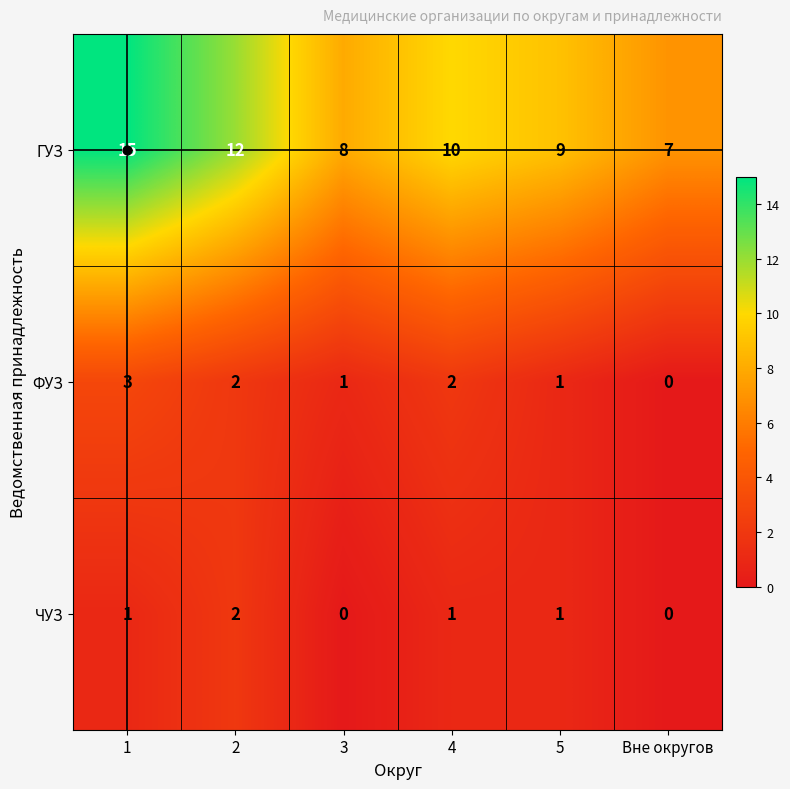

Which series has the largest total across all categories?

ГУЗ